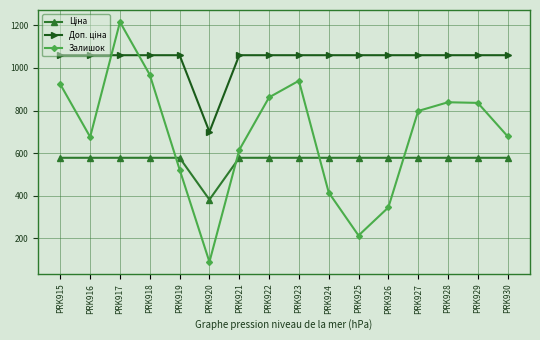

In Залишок, how many points are lower than both neighbors (excluding endpoints)?

3